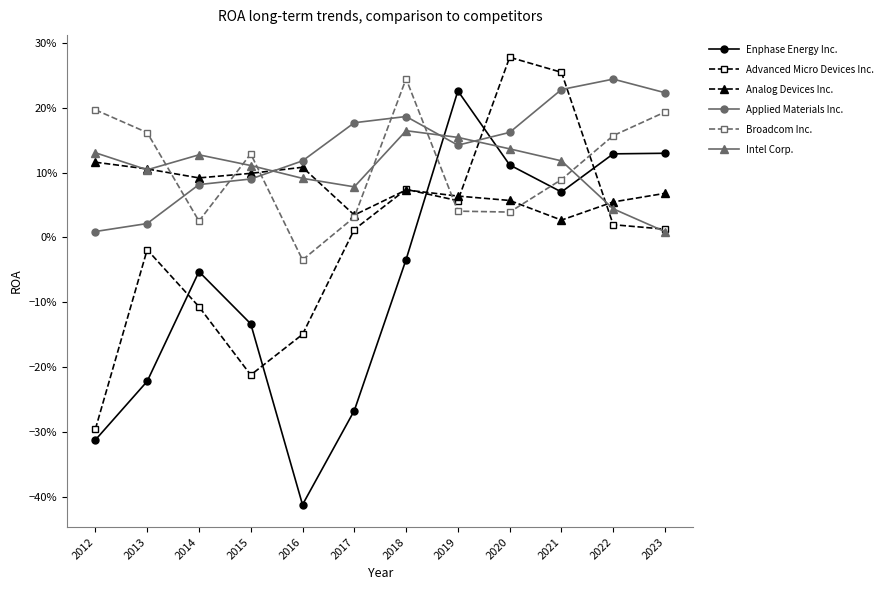

What is the difference between the maximum and minimum values in the Broadcom Inc. series?

0.3